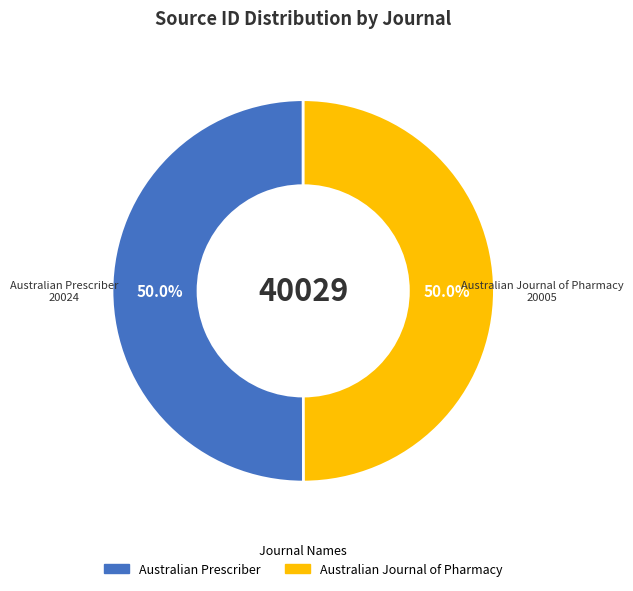

Approximately how many times larger is the value at Australian Journal of Pharmacy compared to Australian Prescriber?

1.0